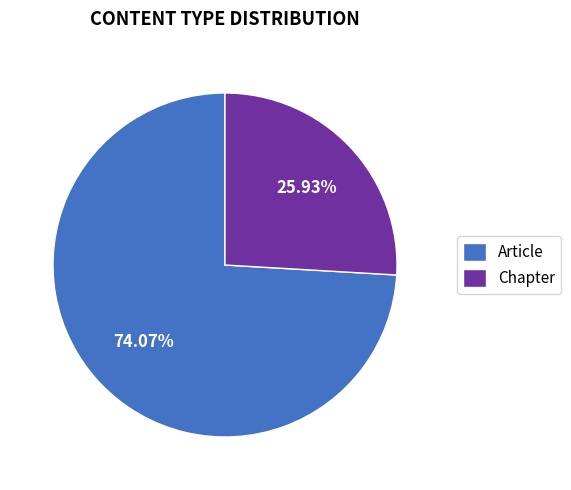

Which slice is the largest?

Article